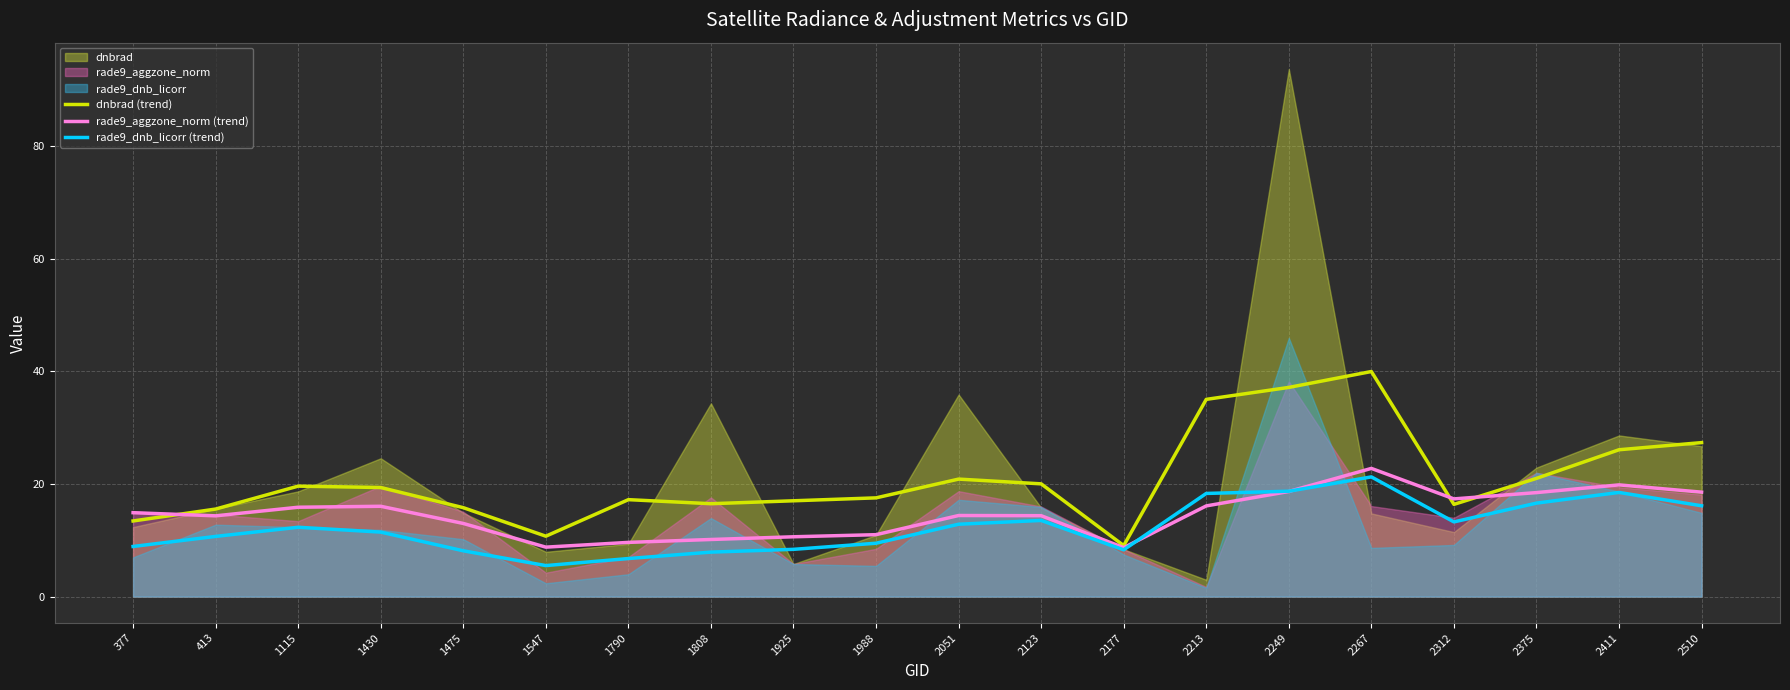

Count the number of data series in this chart.

3